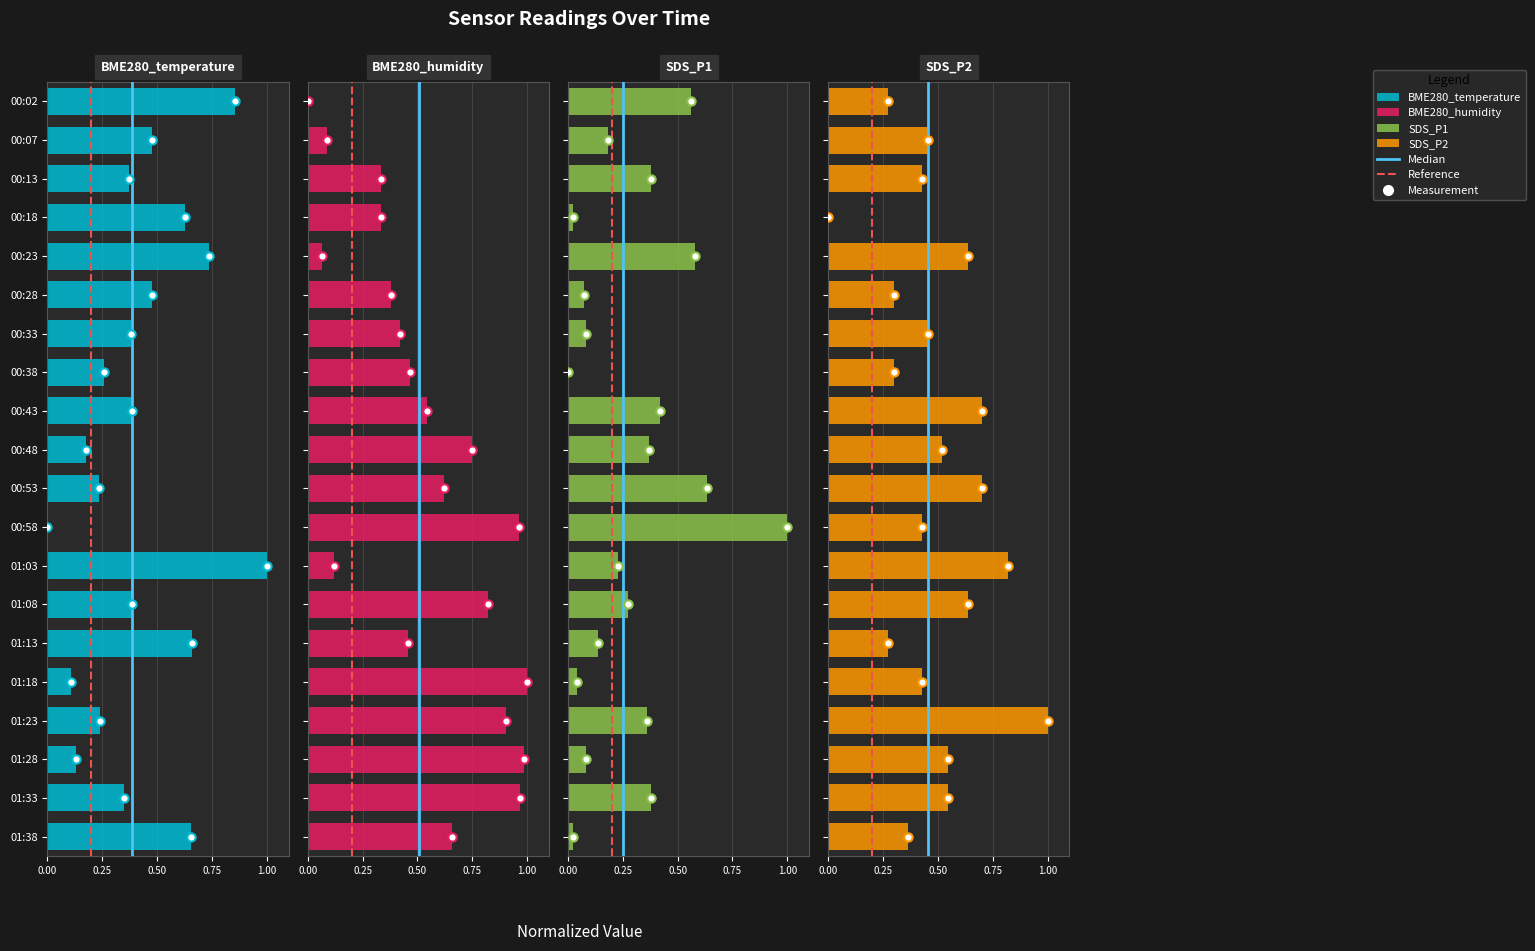

Which category has the lowest value across all series?

00:58